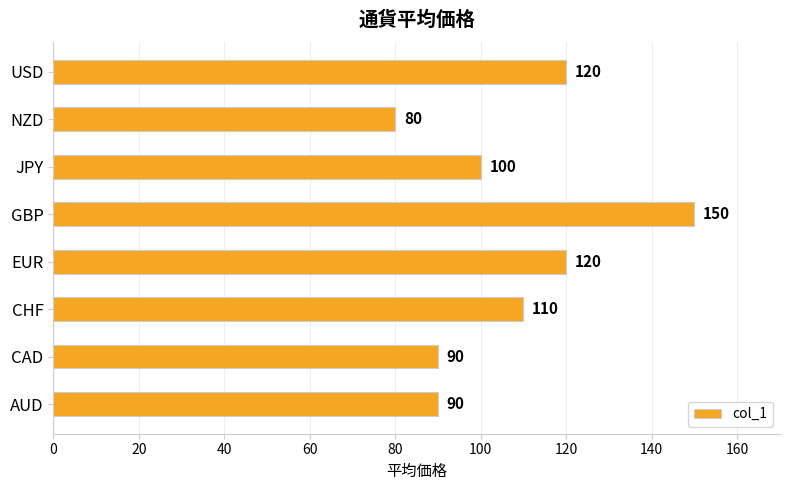

What is the sum of all values?

860